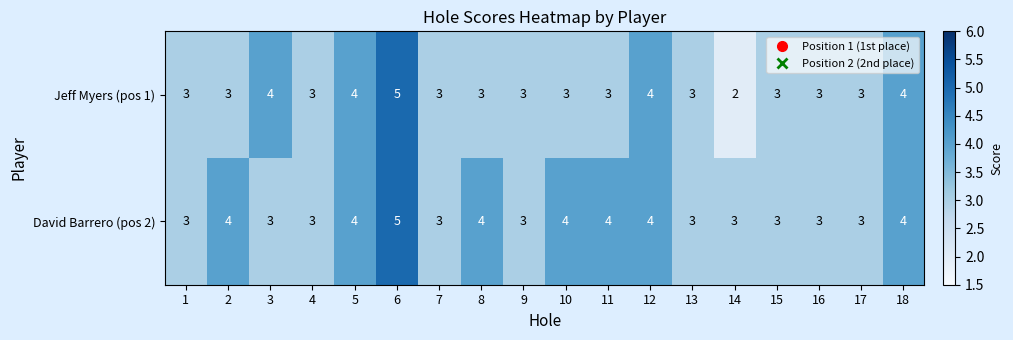

Which category has the highest value in the David Barrero (pos 2) series?

6